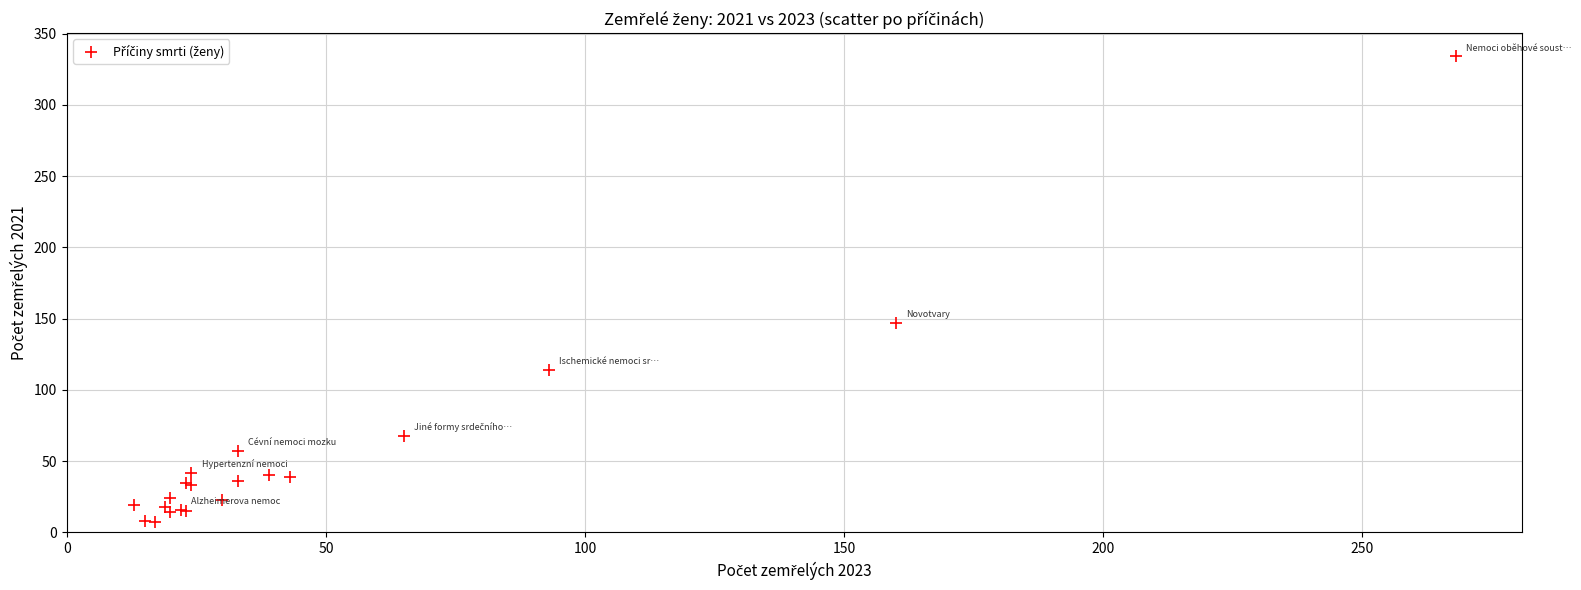

What Y value in the scatter plot is closest to 170?

147